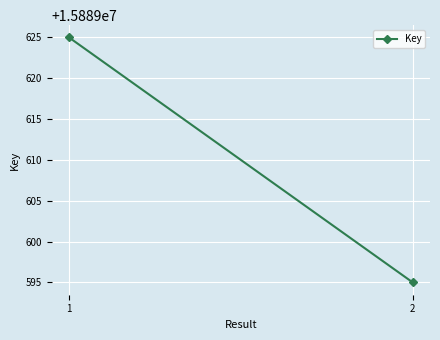

Which has a higher value, 2 or 1?

1